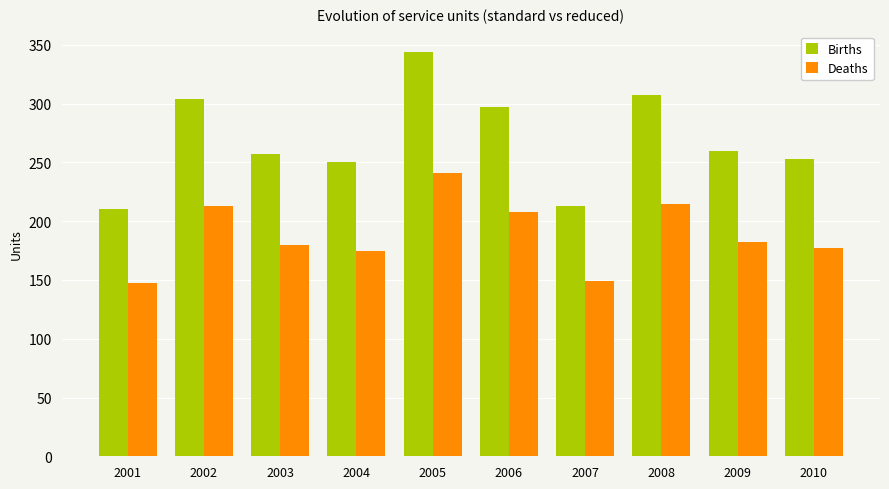

Read the Deaths value at 2010.

177